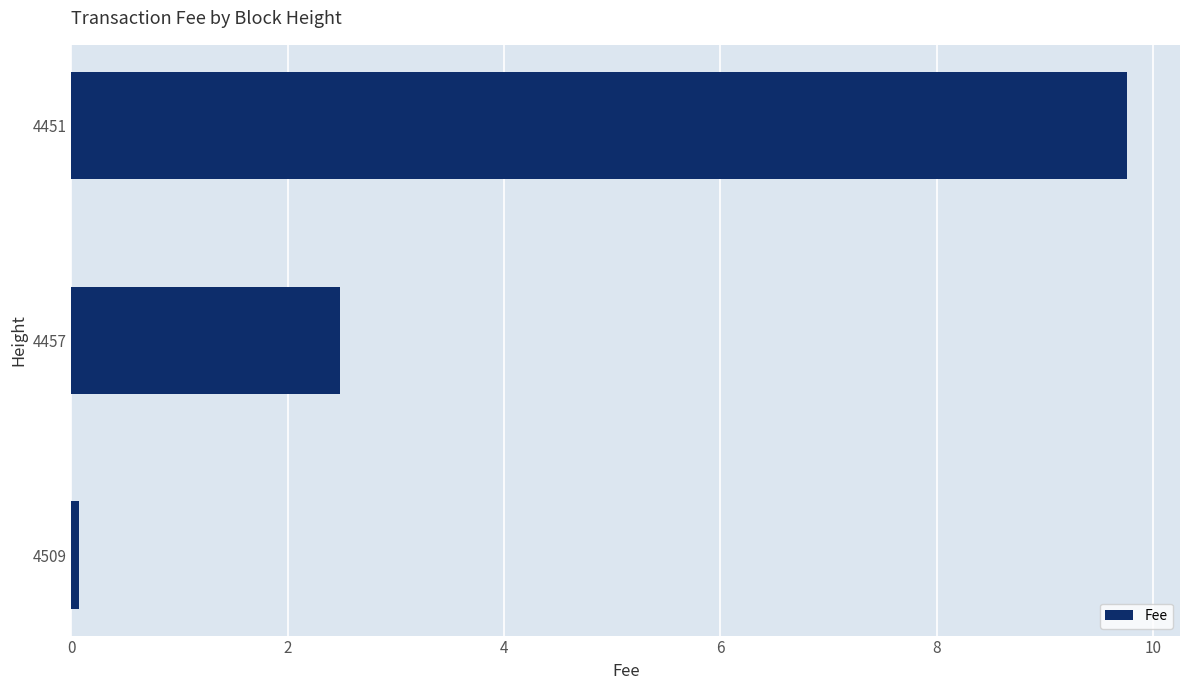

Rank the categories by value from highest to lowest.

4451, 4457, 4509